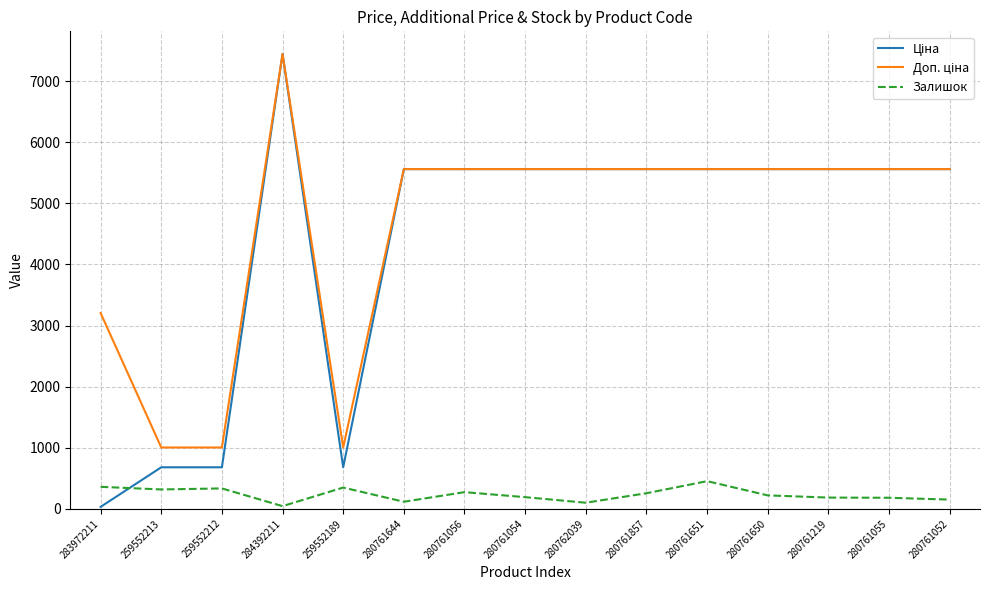

What position from the left is 280761052?

15